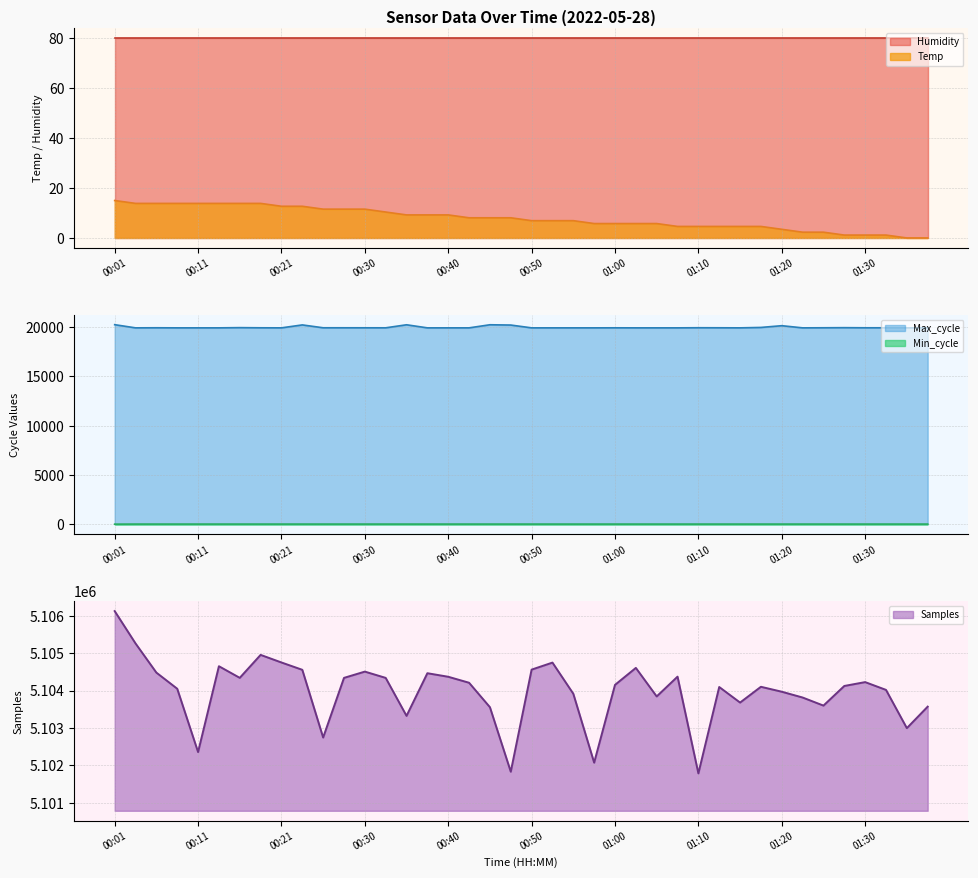

True or false: Samples and Max_cycle intersect in this chart.

False